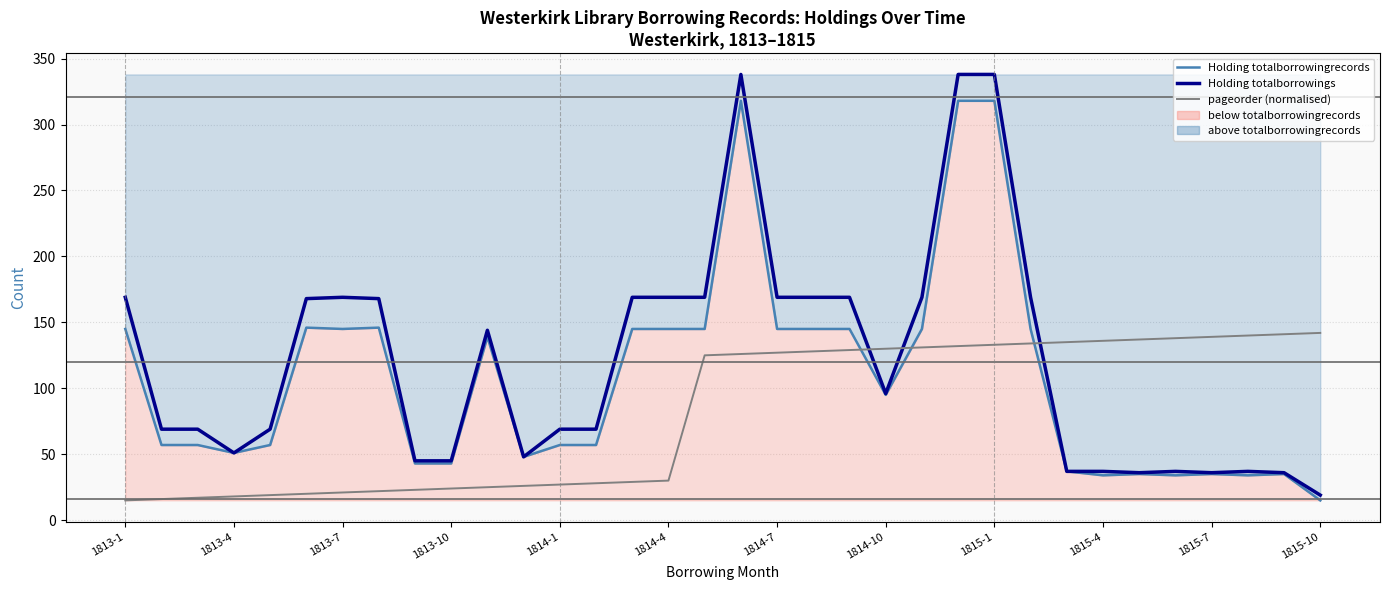

Reading left to right, transcribe all the data shown in this chart.

Holding totalborrowingrecords: 145	57	57	51	57	146	145	146	43	43	139	48	57	57	145	145	145	318	145	145	145	95	145	318	318	145	37	34	35	34	35	34	35	15
Holding totalborrowings: 169	69	69	51	69	168	169	168	45	45	144	48	69	69	169	169	169	338	169	169	169	96	169	338	338	169	37	37	36	37	36	37	36	19
pageorder (normalised): 15	16	17	18	19	20	21	22	23	24	25	26	27	28	29	30	125	126	127	128	129	130	131	132	133	134	135	136	137	138	139	140	141	142